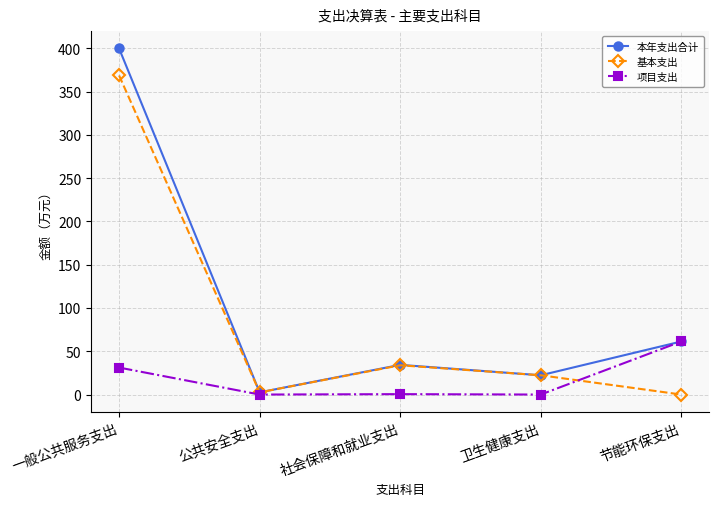

Rank the series by their maximum value, from lowest to highest.

项目支出, 基本支出, 本年支出合计